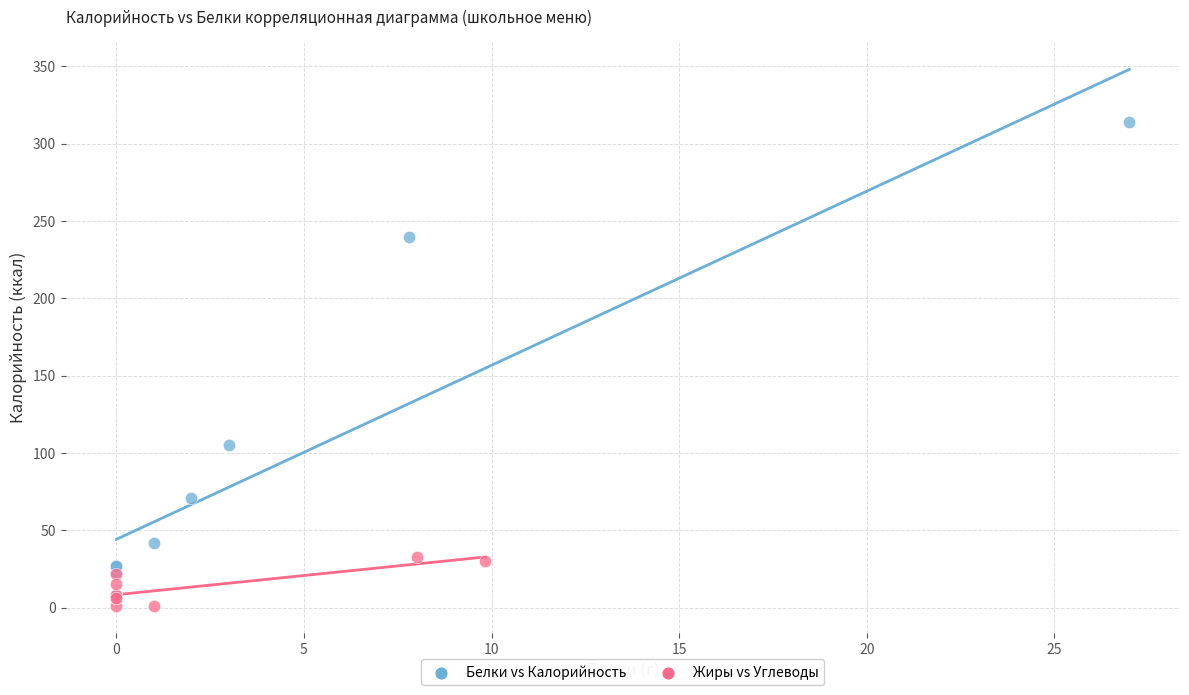

Which series reaches the maximum Y coordinate?

Белки vs Калорийность